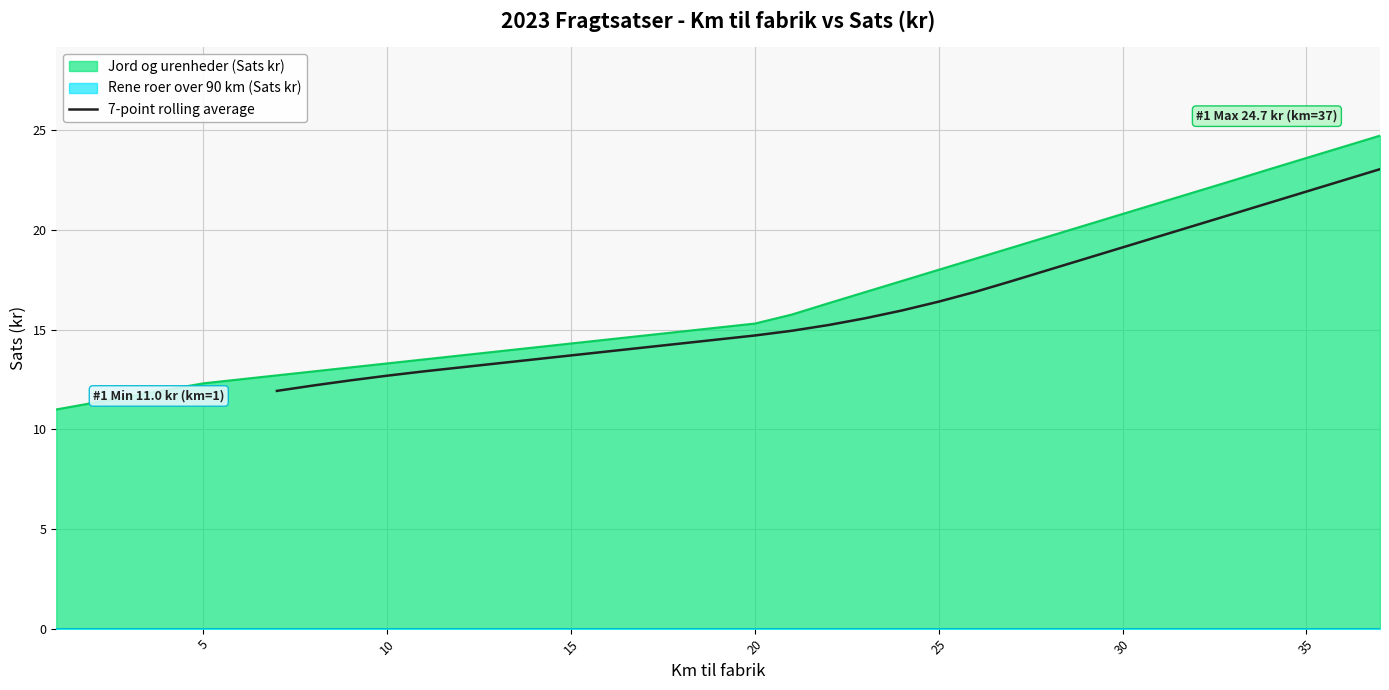

What is the maximum value for 7-point rolling average?

23.1